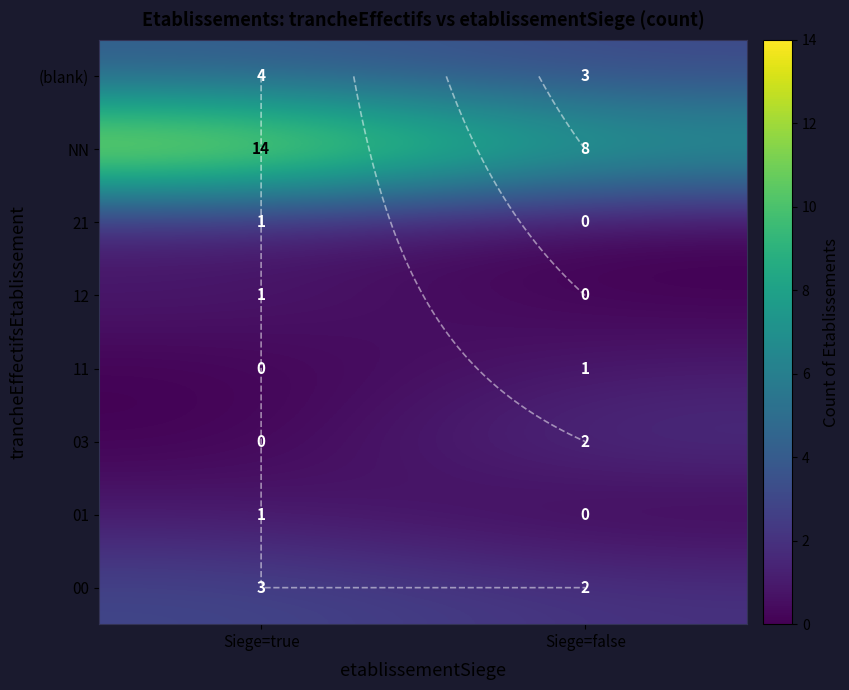

Count the number of data series in this chart.

8